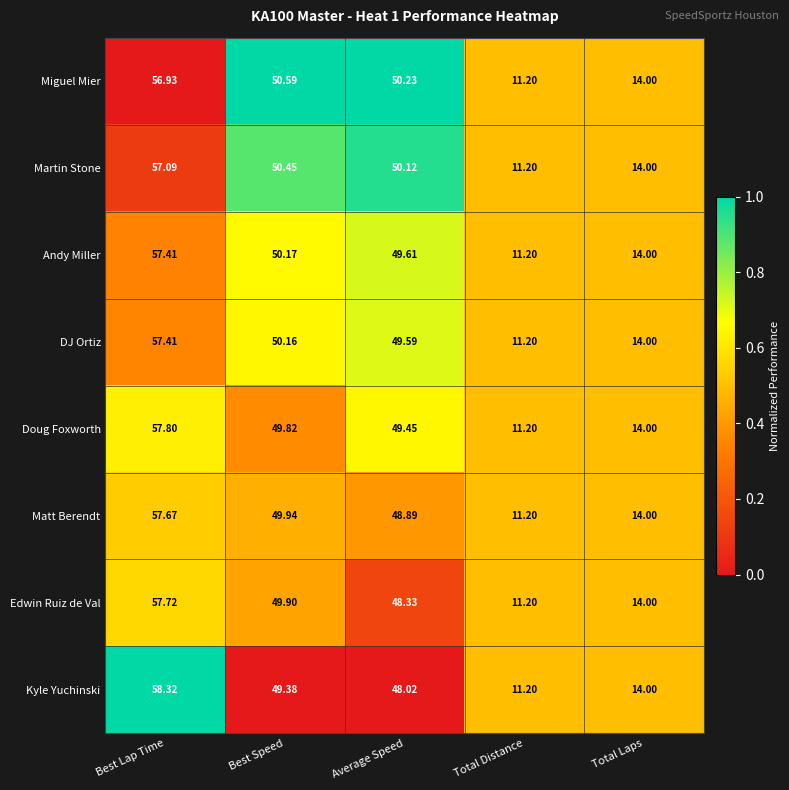

Between Best Lap Time and Average Speed, which series saw the biggest shift?

Kyle Yuchinski